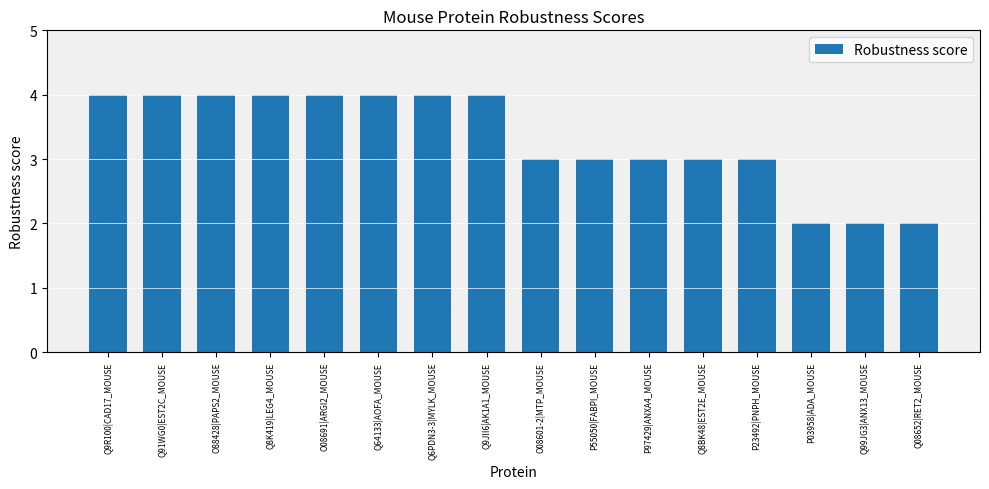

What is the value of the 10th bar from the left?

3